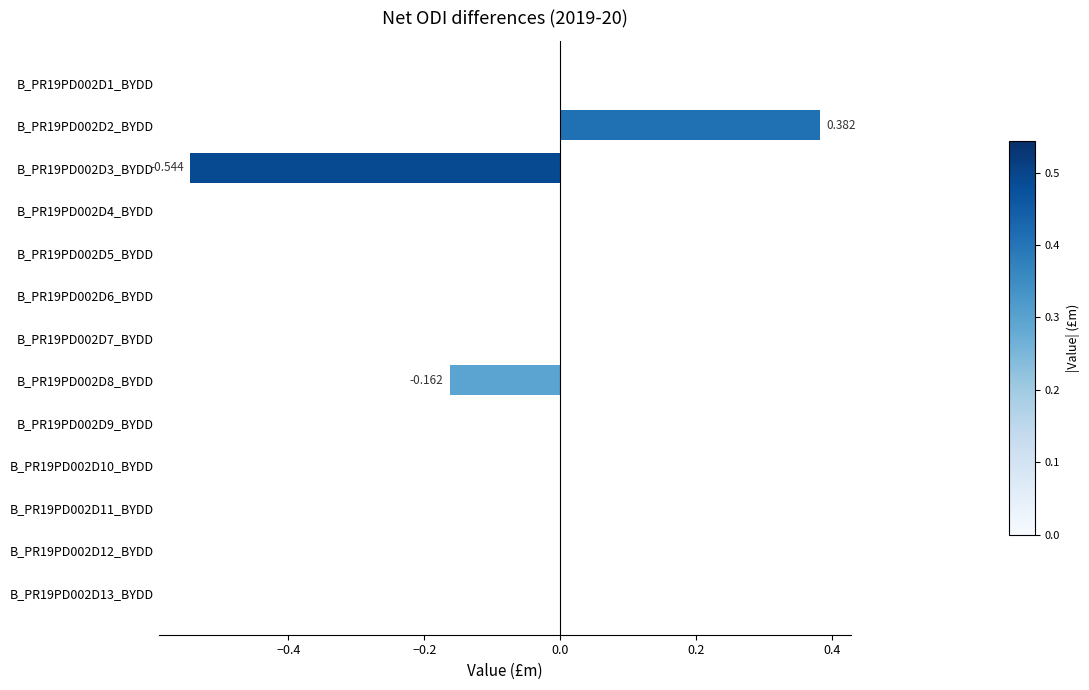

Count the number of categories in the chart.

13